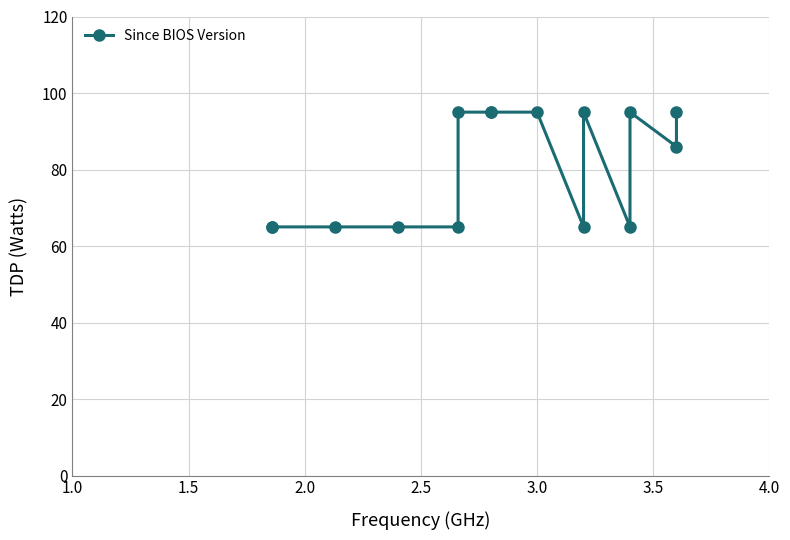

How many data points are less than 86?

7